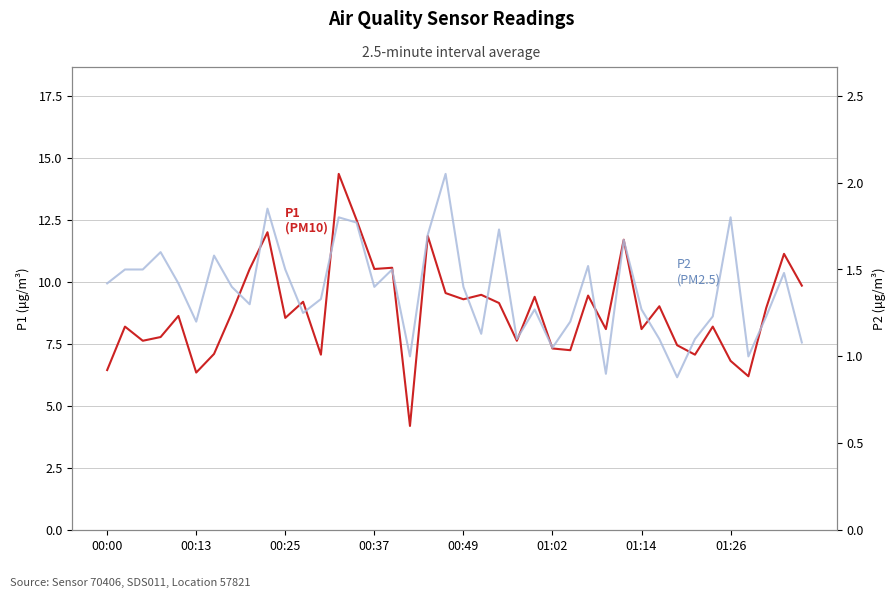

At 00:49, list the series in order from largest to smallest.

P1, P2